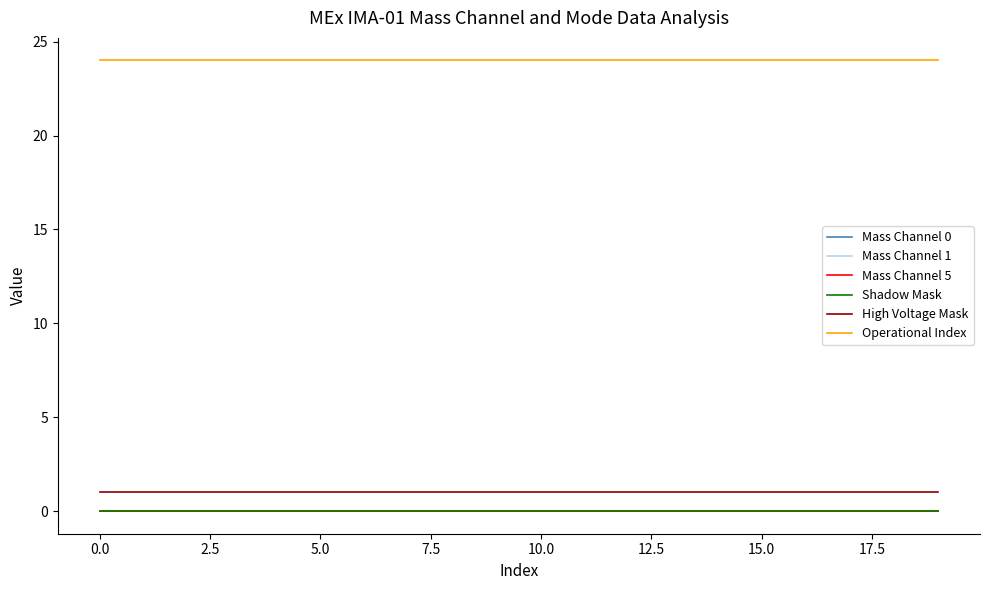

Is this an area chart (filled region under the line)?

No